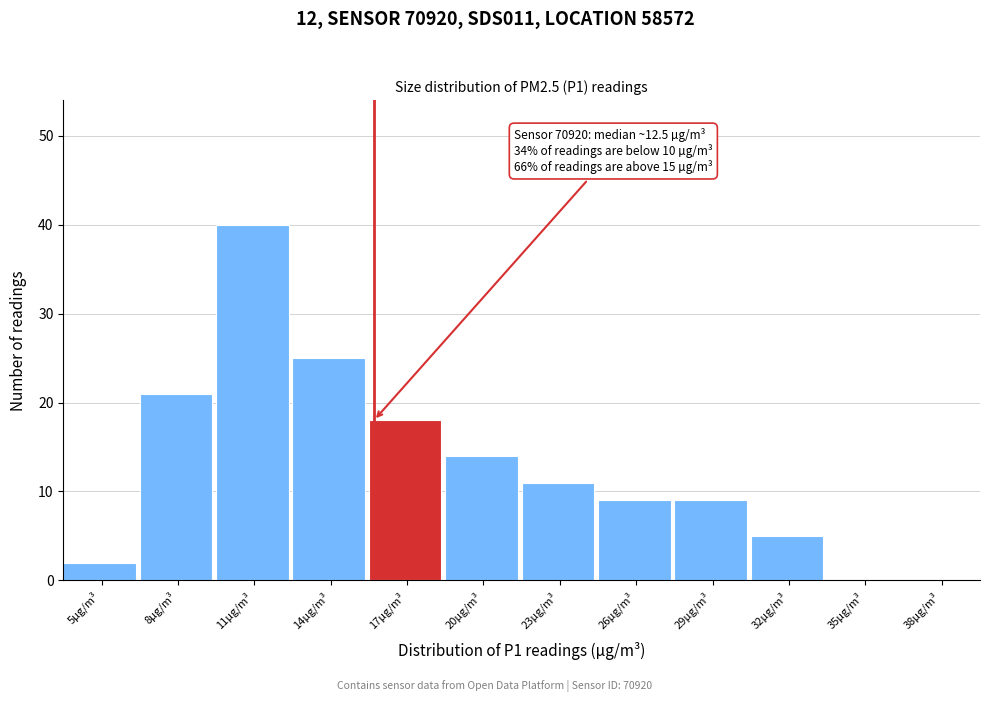

Reading right to left, list all the values displayed in this chart.

38µg/m³=0	35µg/m³=0	32µg/m³=5	29µg/m³=9	26µg/m³=9	23µg/m³=11	20µg/m³=14	17µg/m³=18	14µg/m³=25	11µg/m³=40	8µg/m³=21	5µg/m³=2